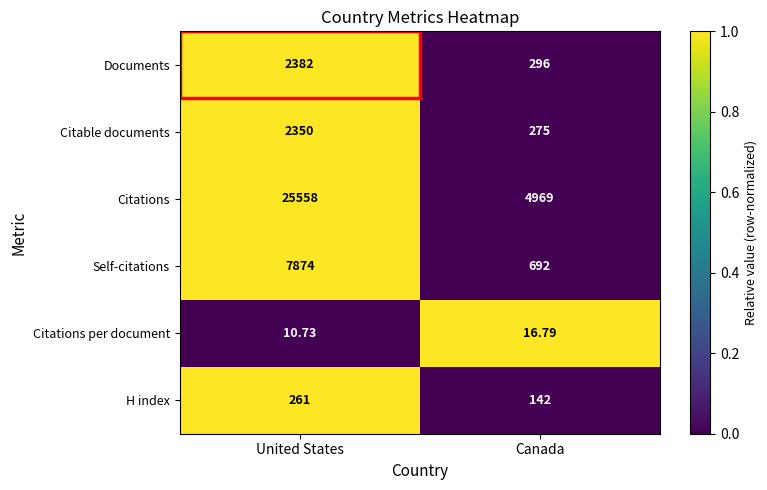

Is the value of Citable documents at United States greater than the value of Documents at Canada?

Yes